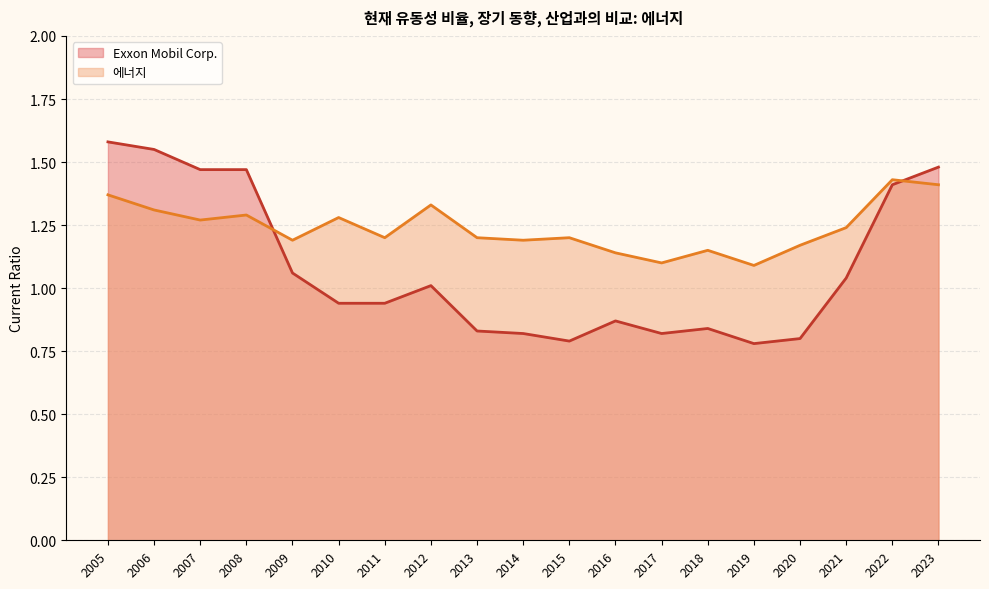

How many lines are shown in the chart?

2